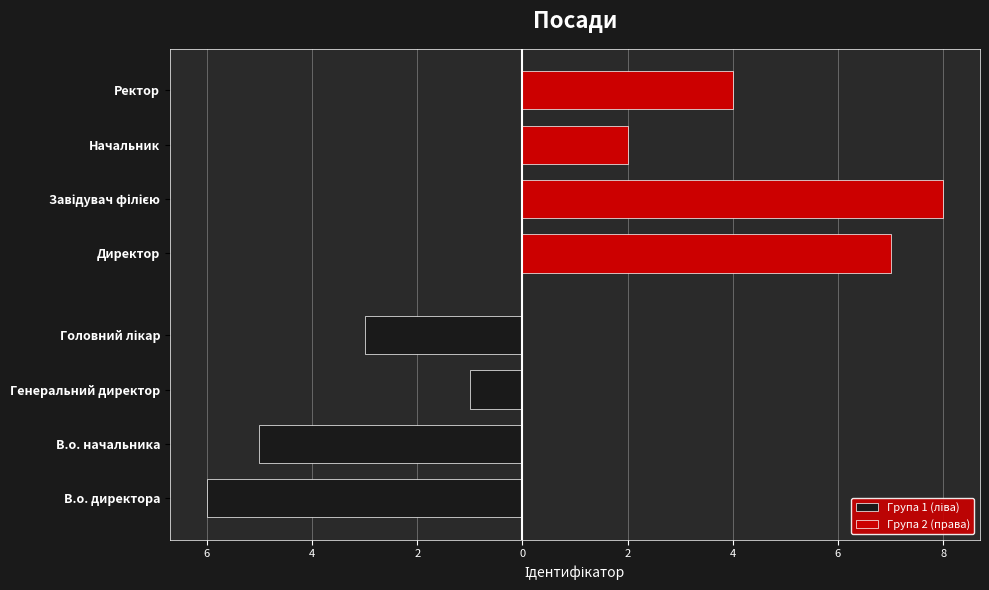

What are all the series names shown in the legend?

Група 1 (ліва), Група 2 (права)